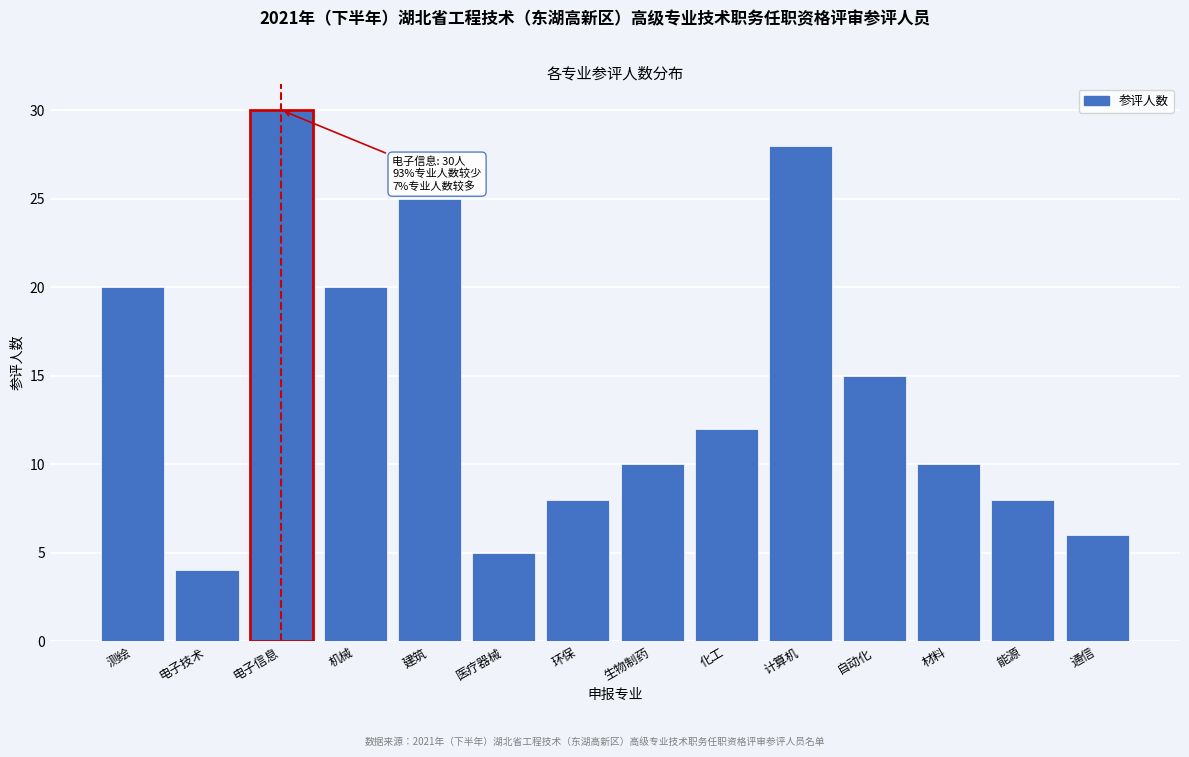

Reading left to right, list all the values displayed in this chart.

测绘=20	电子技术=4	电子信息=30	机械=20	建筑=25	医疗器械=5	环保=8	生物制药=10	化工=12	计算机=28	自动化=15	材料=10	能源=8	通信=6